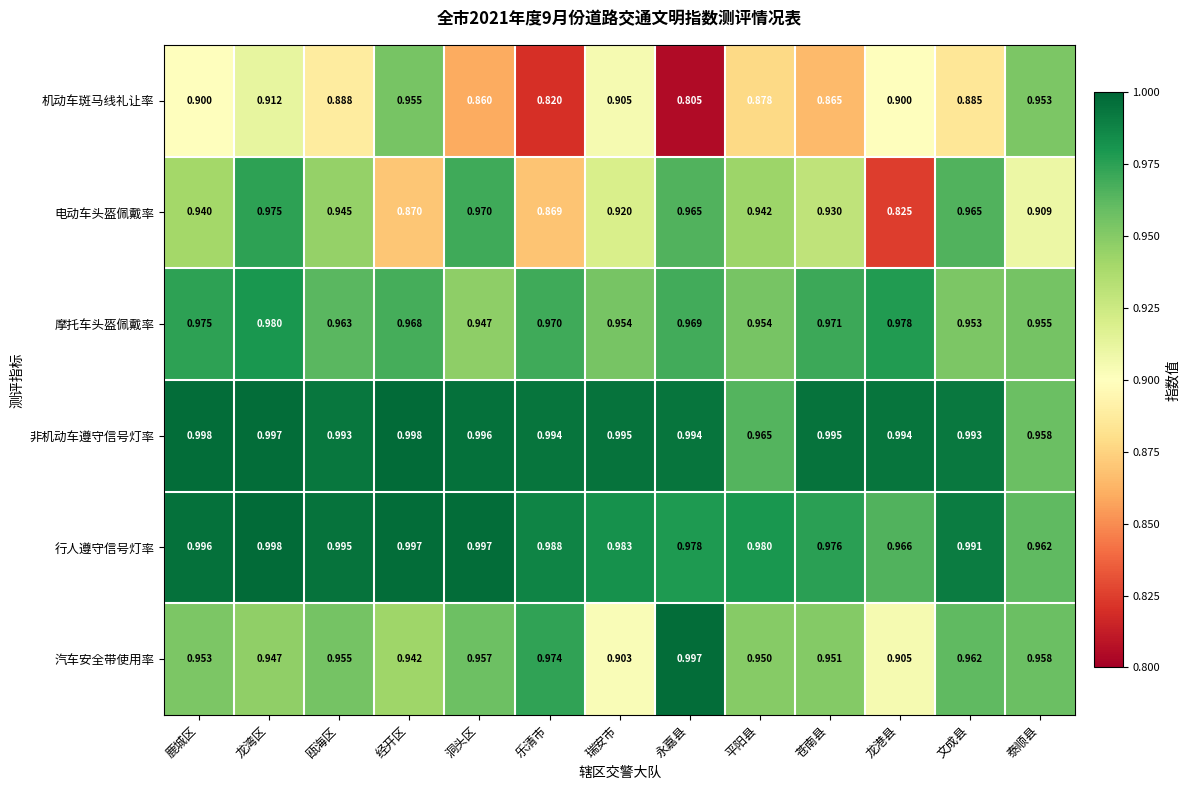

How many data points does each series have?

13